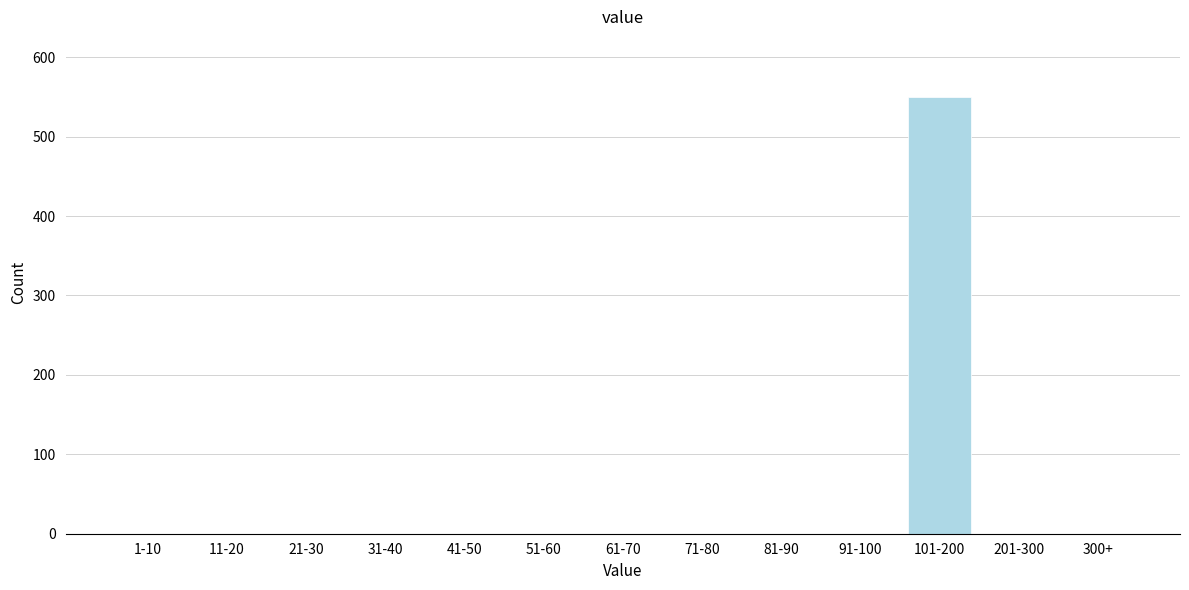

Reading left to right, what are all the values shown in this chart?

1-10=0	11-20=0	21-30=0	31-40=0	41-50=0	51-60=0	61-70=0	71-80=0	81-90=0	91-100=0	101-200=550	201-300=0	300+=0